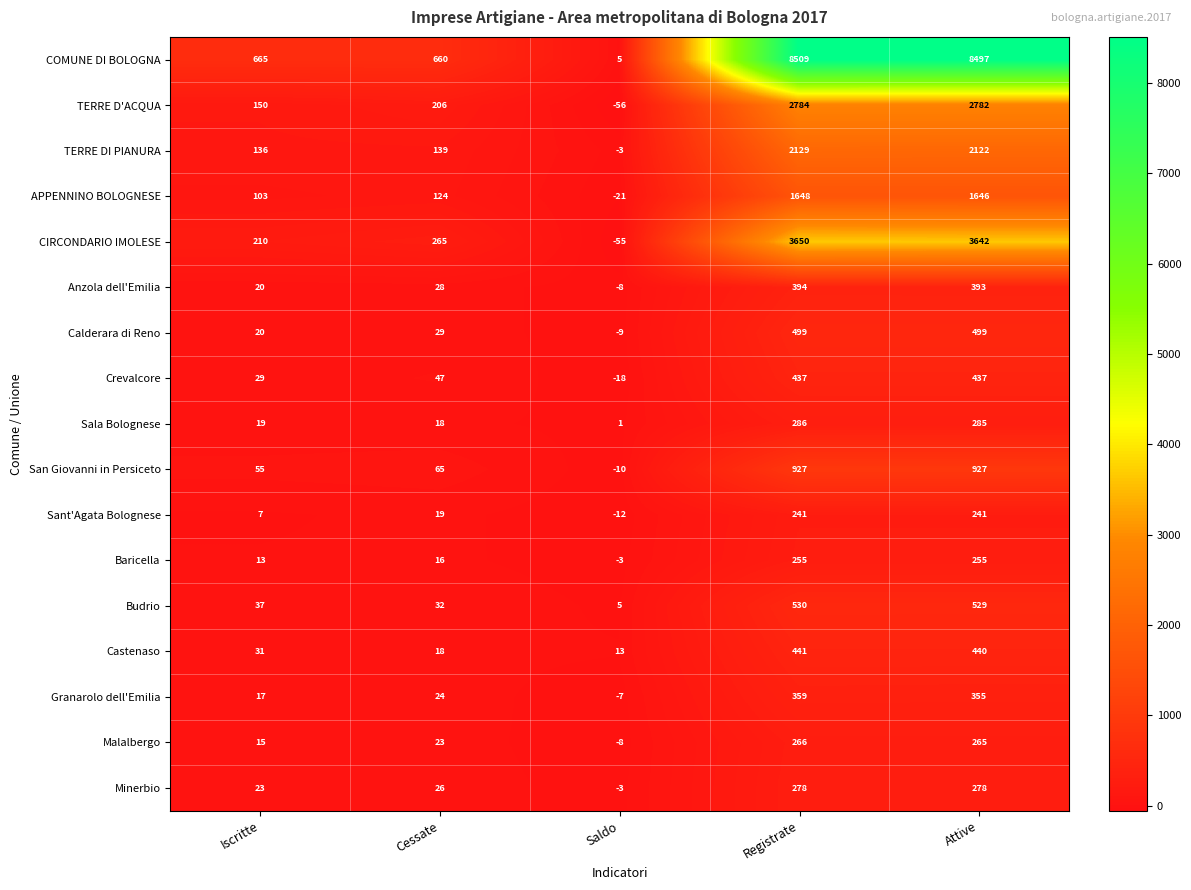

How many distinct data groups are displayed?

17